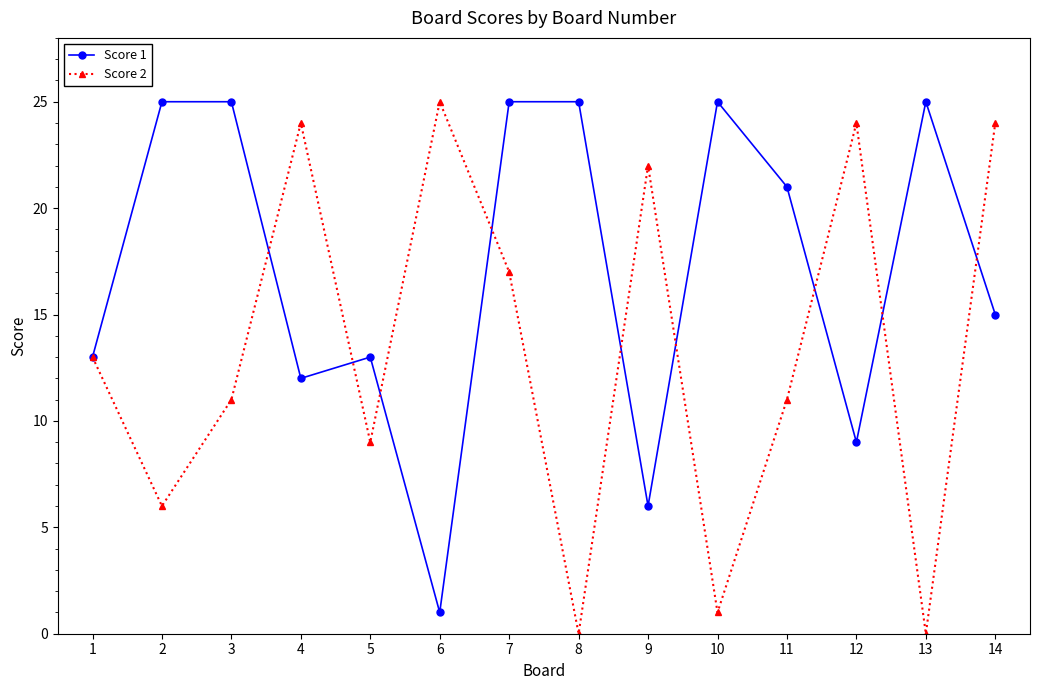

True or false: Score 2 has a value of 24 at 12.

True